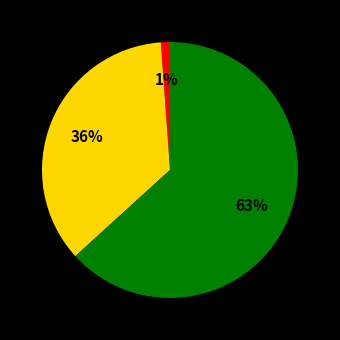

Is there a majority slice in this chart?

Yes